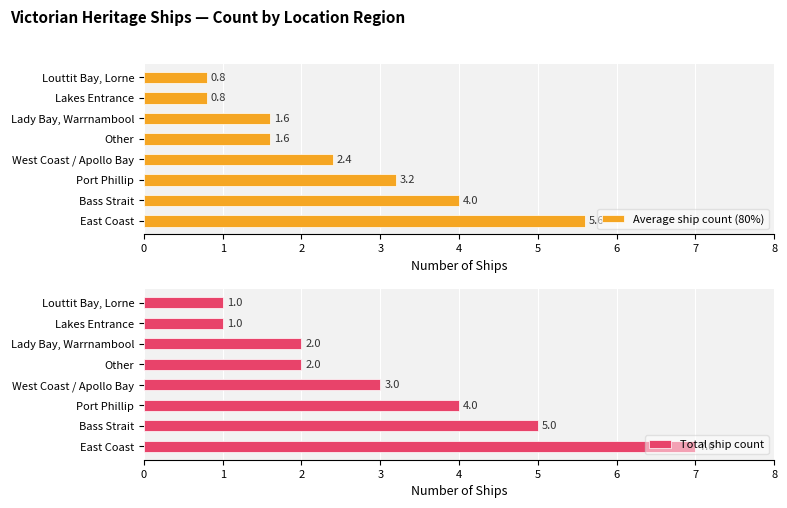

What is the difference between the maximum and second lowest values in the Average ship count (80%) series?

4.8